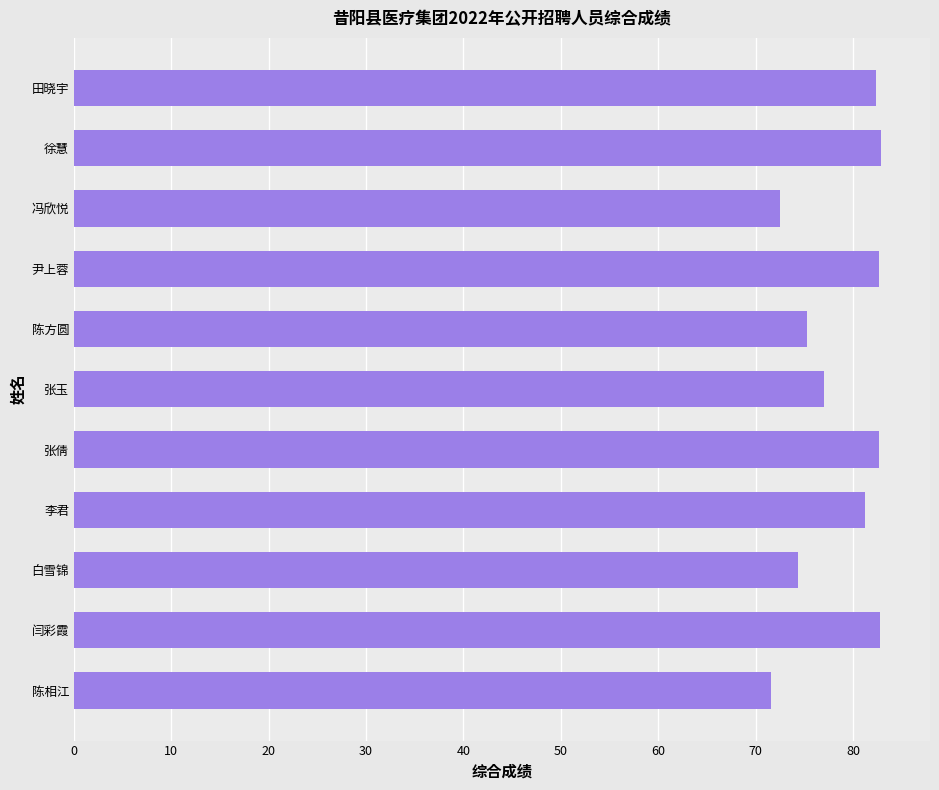

How many bars are there in total?

11